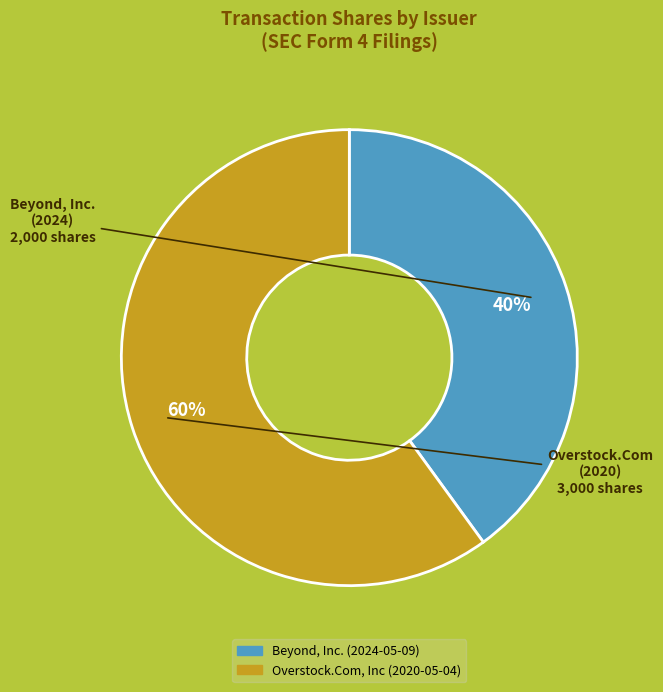

Between Overstock.Com, Inc (2020-05-04) and Beyond, Inc. (2024-05-09), which is larger?

Overstock.Com, Inc (2020-05-04)